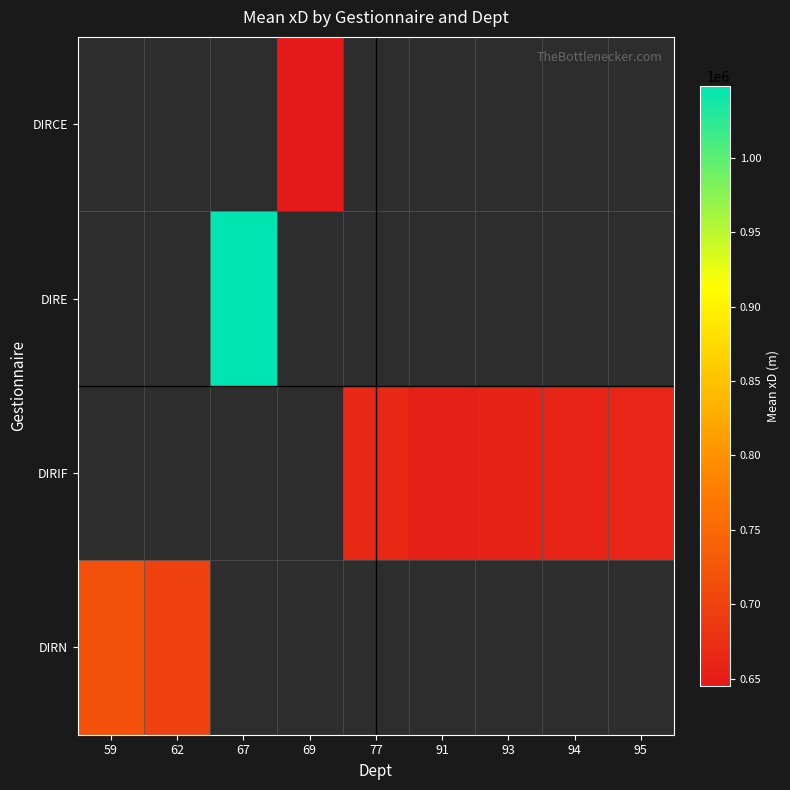

What is the difference between the DIRIF values at 95 and 93?

4224.2